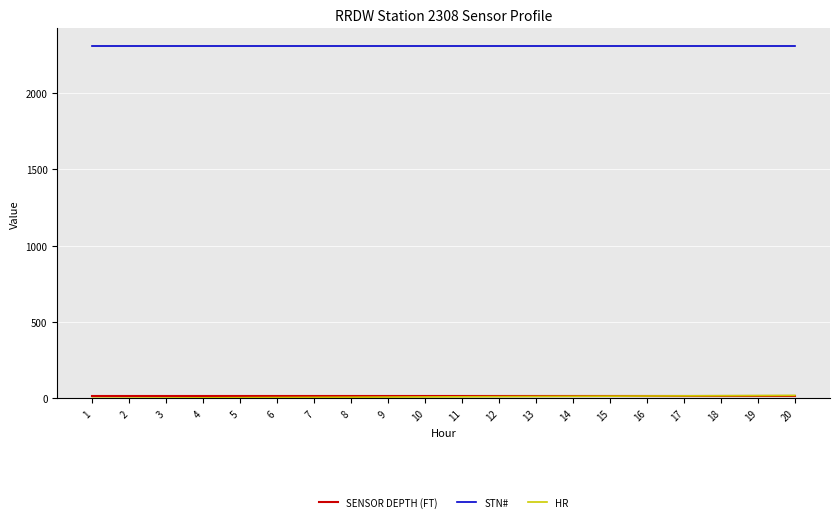

What is the maximum value for STN#?

2308